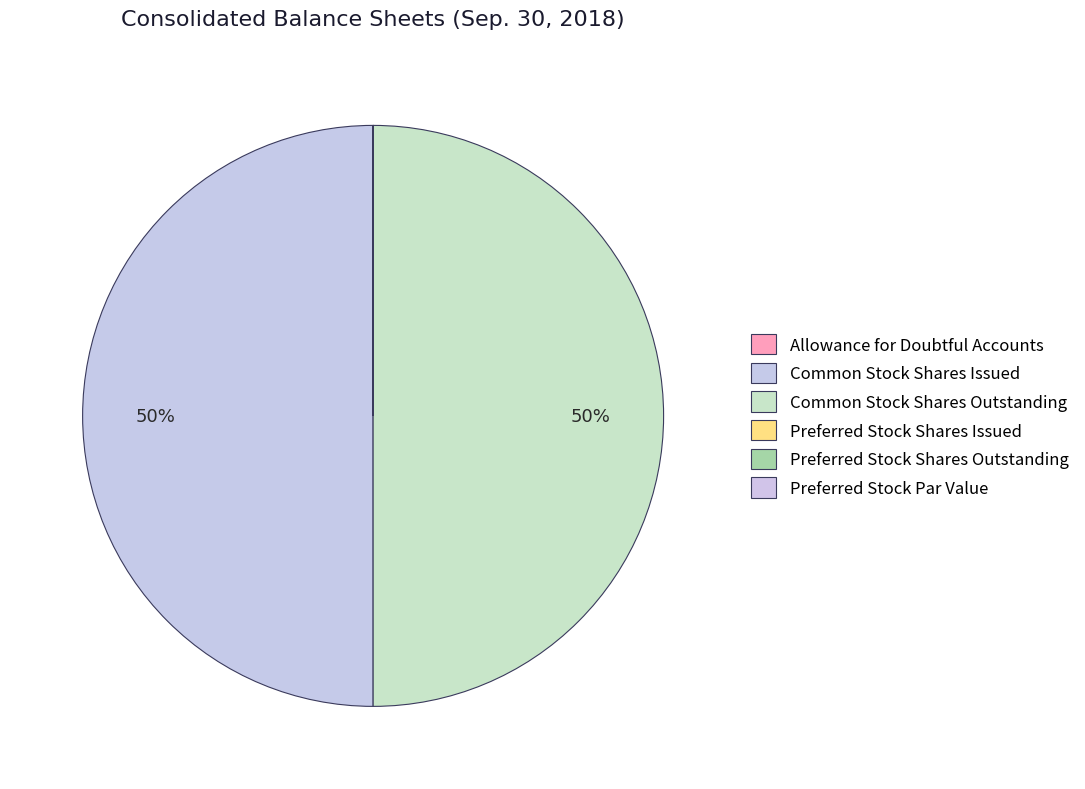

To the nearest percent, what is the combined percentage of Common Stock Shares Issued and Preferred Stock Par Value?

50%